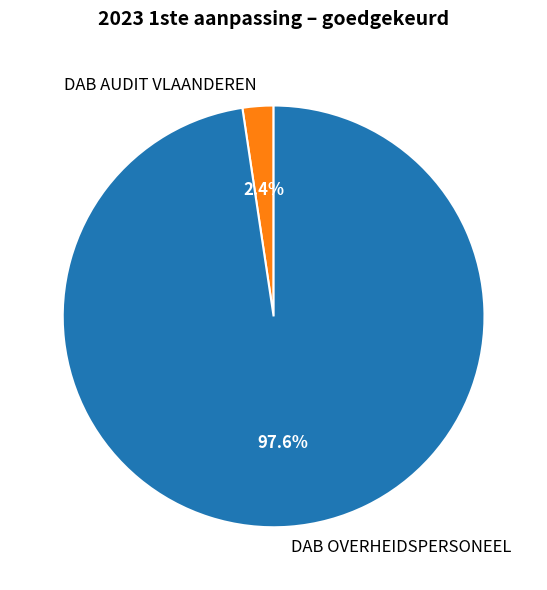

How many segments does this pie chart have?

2